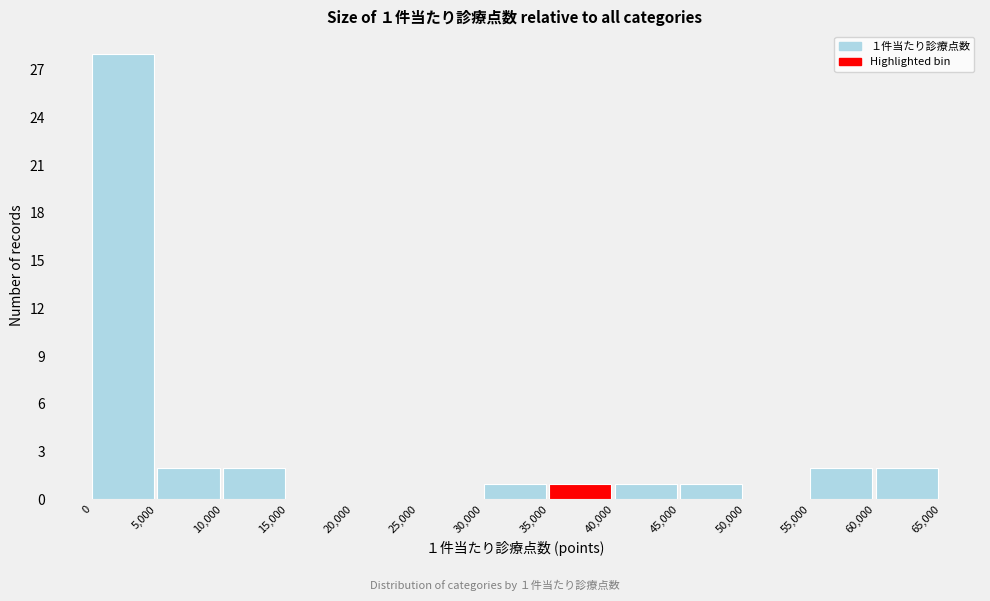

Which range on the x-axis has the tallest bar?

0 to 5,000